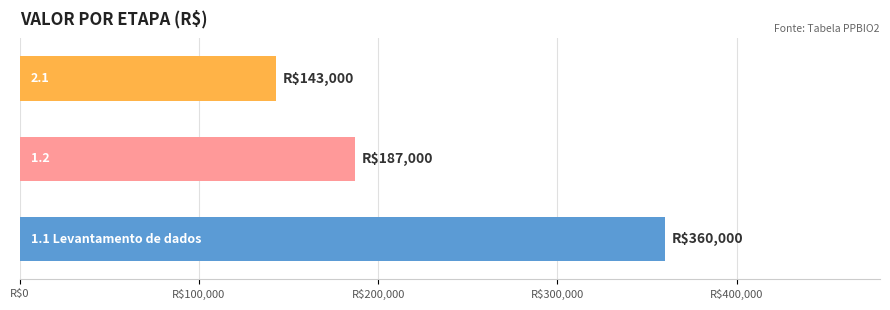

Are the bars horizontal?

Yes